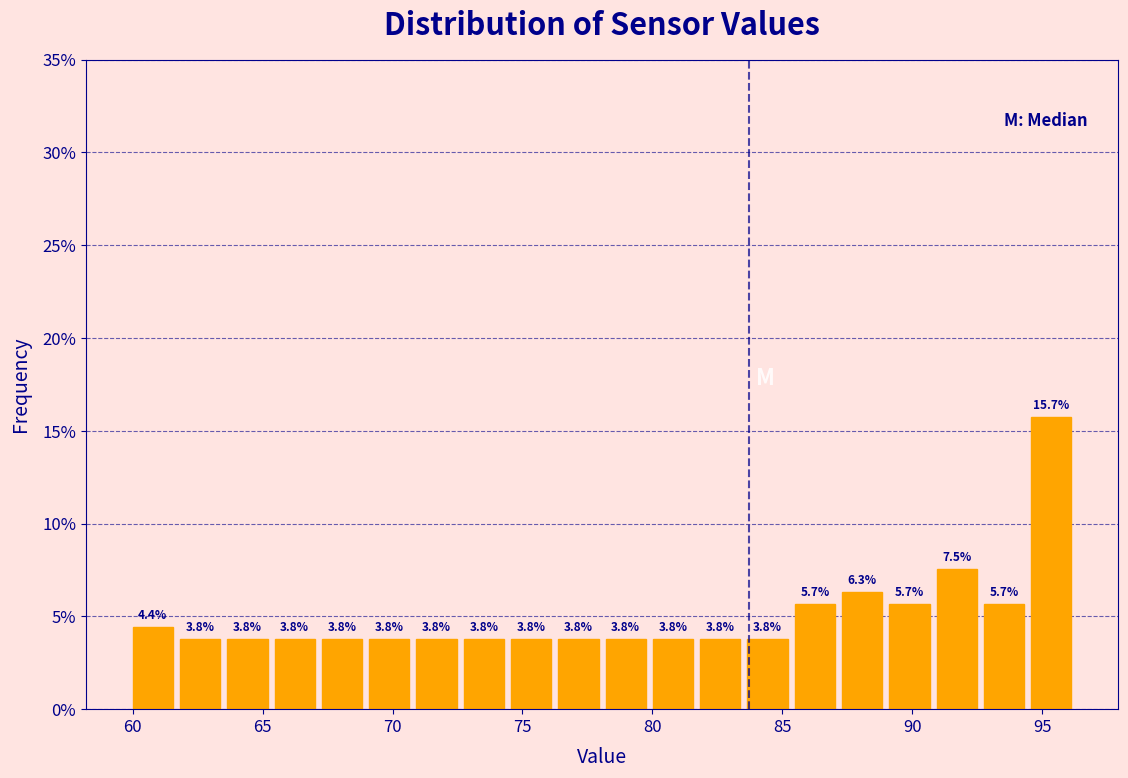

Read against the x-axis, roughly where is the centre of the tallest bar?

95.5